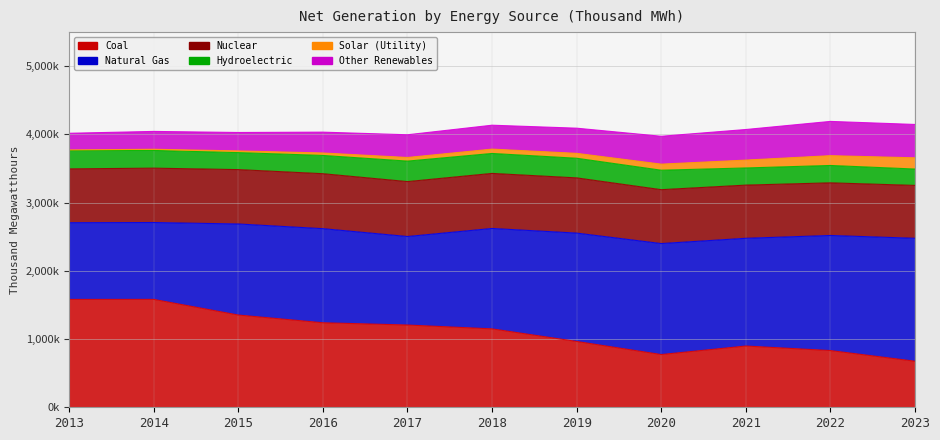

True or false: Other Renewables and Nuclear cross at least once.

False